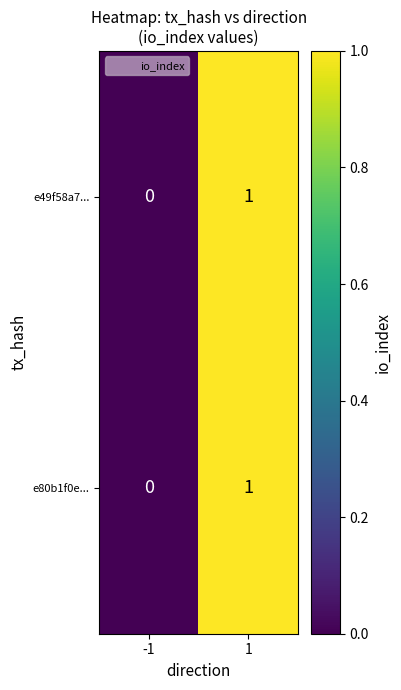

The e80b1f0e... series shows 1 at -1. True or false?

False